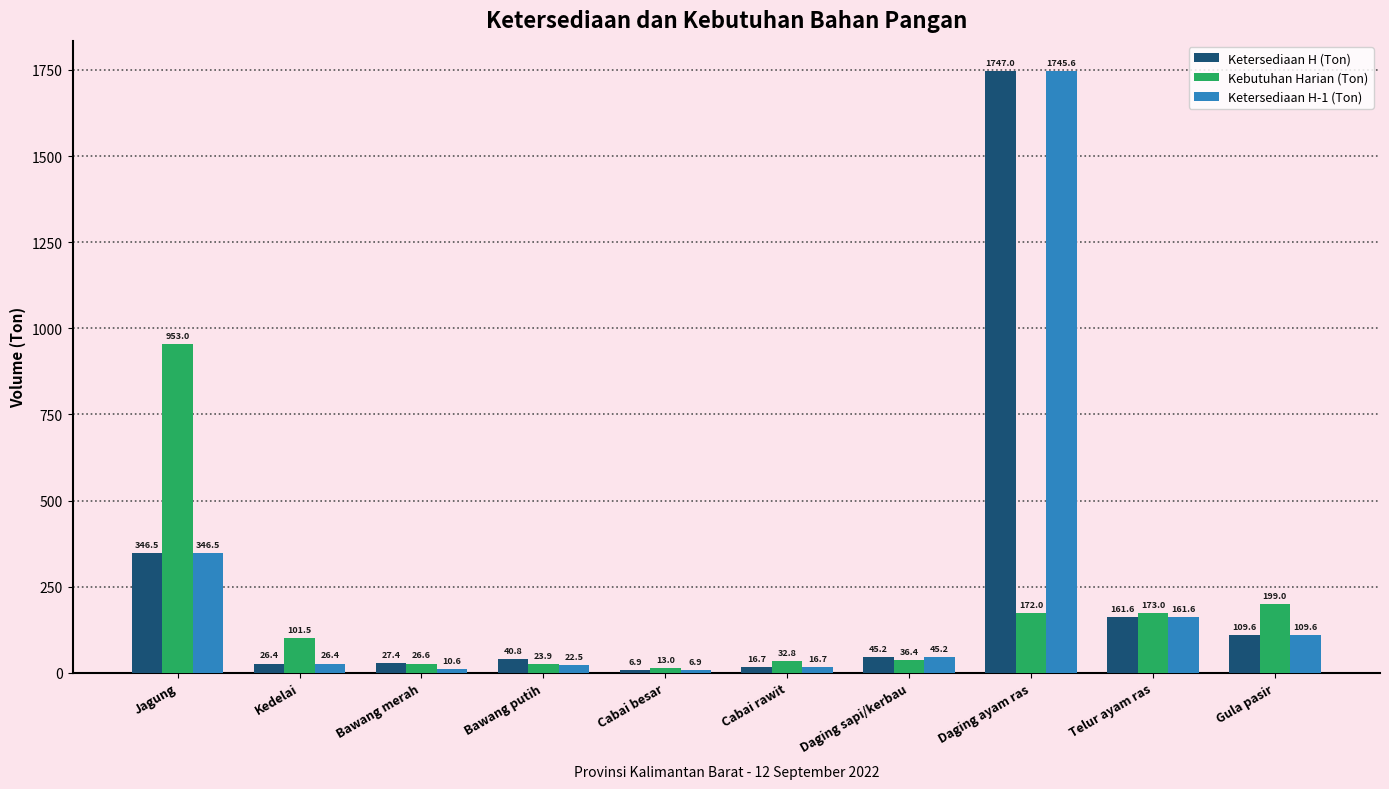

Is it true that Kebutuhan Harian (Ton) equals 23.9 at Bawang putih?

True